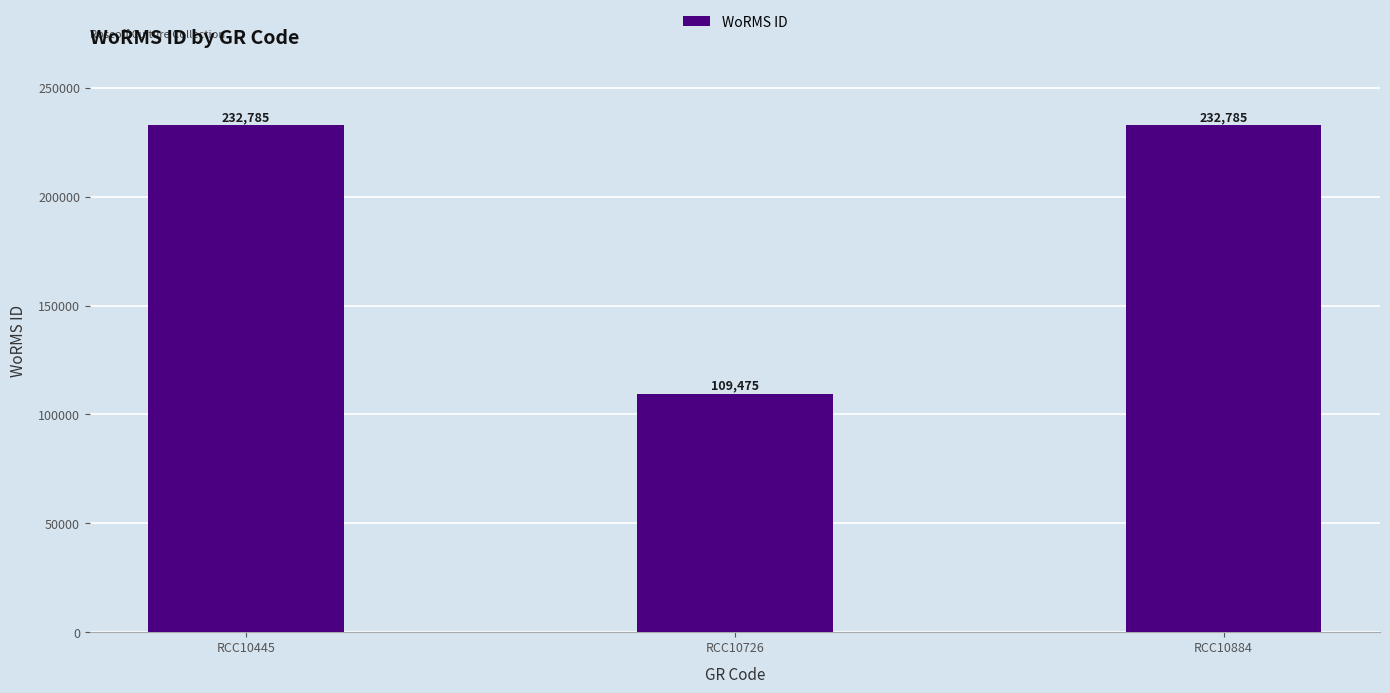

Reading left to right, what are all the values shown in this chart?

232785	109475	232785